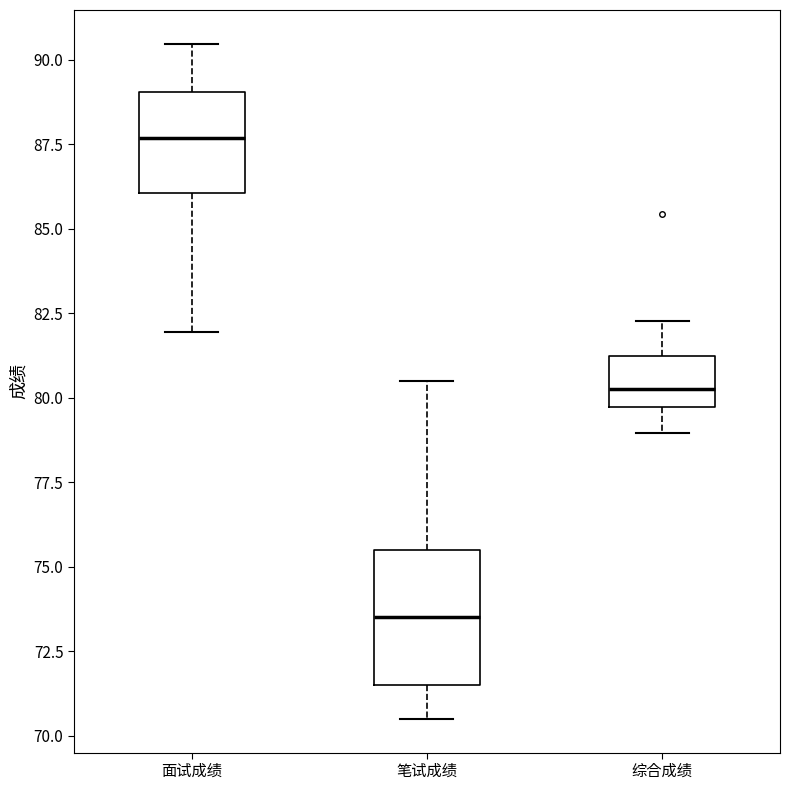

Reading left to right, read every box against the y-axis: the position of its median line, the range the box covers, and the ends of its whiskers. The values are not printed on the chart, so give them approximately, as read against the axis.

面试成绩: median 87.5, box 86.0 to 89.0, whiskers 82.0 to 90.5
笔试成绩: median 73.5, box 71.5 to 75.5, whiskers 70.5 to 80.5
综合成绩: median 80.5, box 79.5 to 81.0, whiskers 79.0 to 82.5